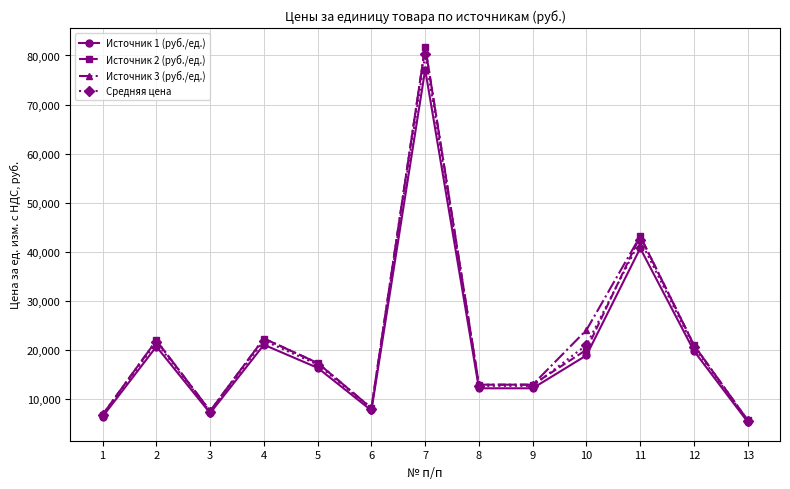

Where is Средняя цена nearest to the value 42933?

11